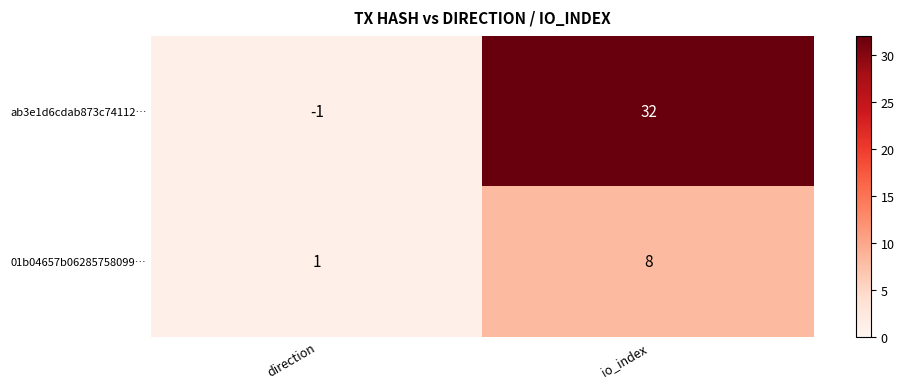

What is the total value across all series at io_index?

40